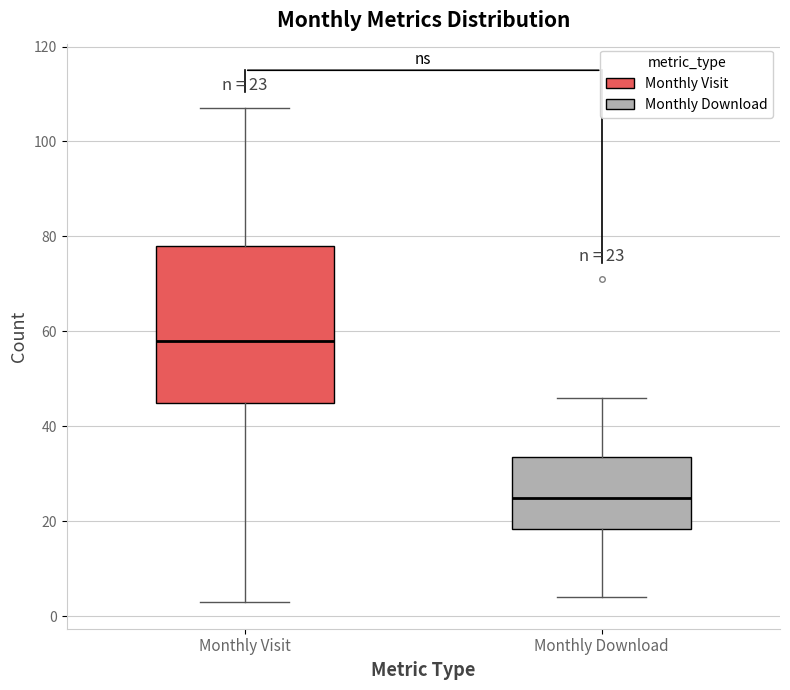

Which box has the highest median line?

Monthly Visit